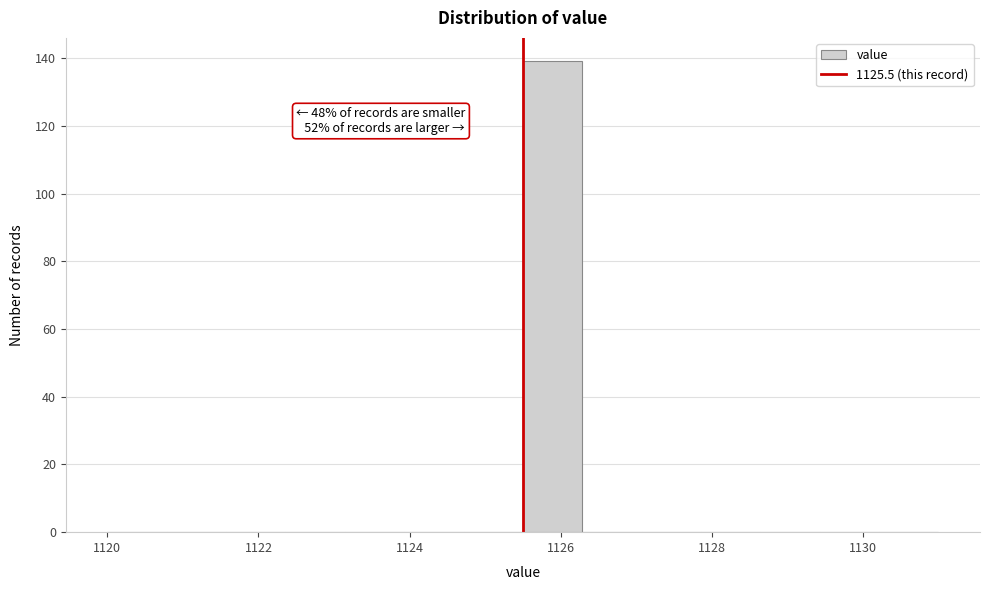

Read against the x-axis, roughly where is the centre of the tallest bar?

1125.8